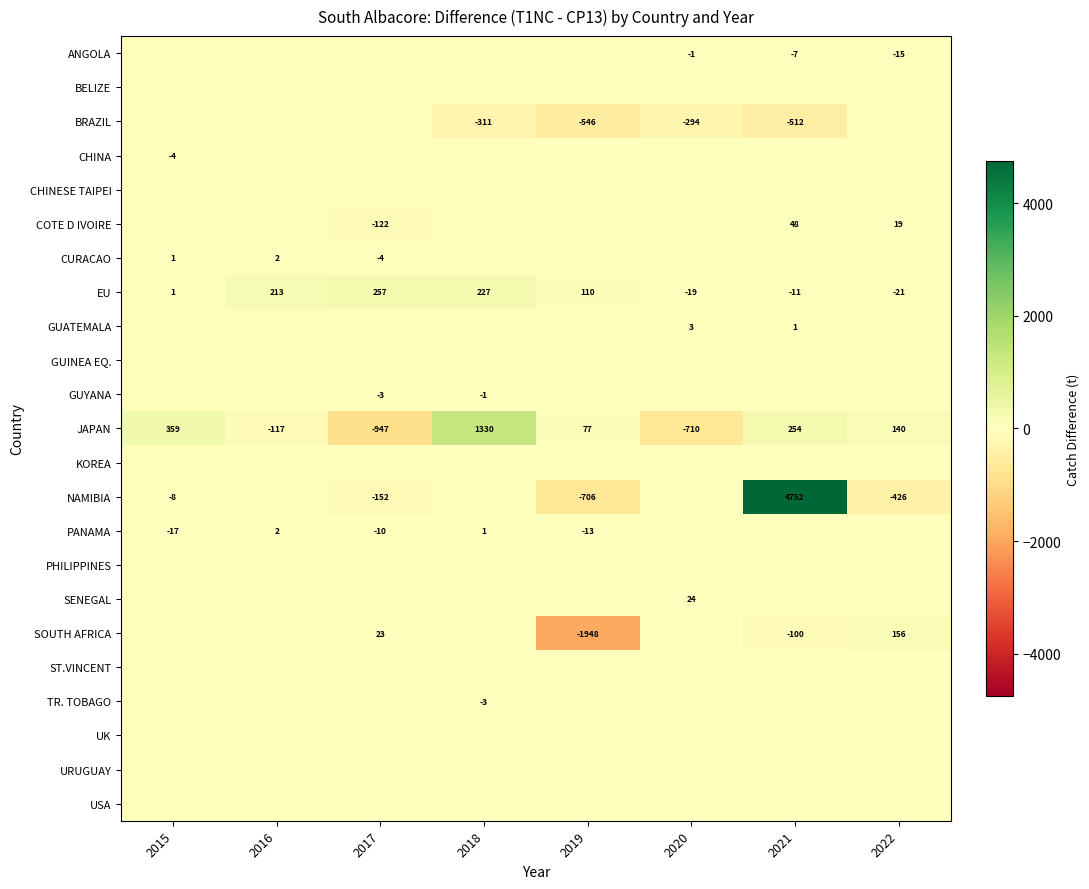

What is the difference between the highest and lowest values at 2019?

2058